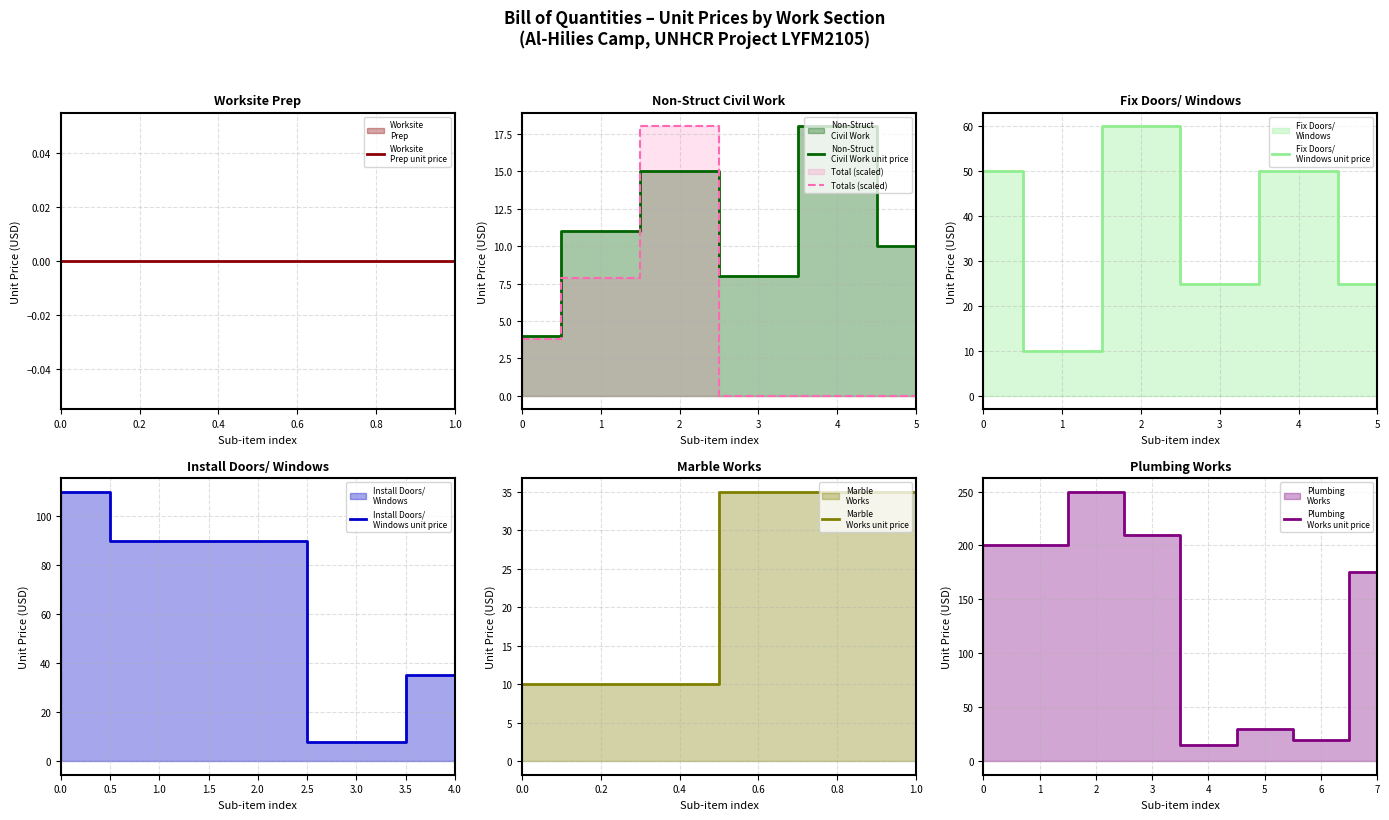

How many series are shown in this chart?

6